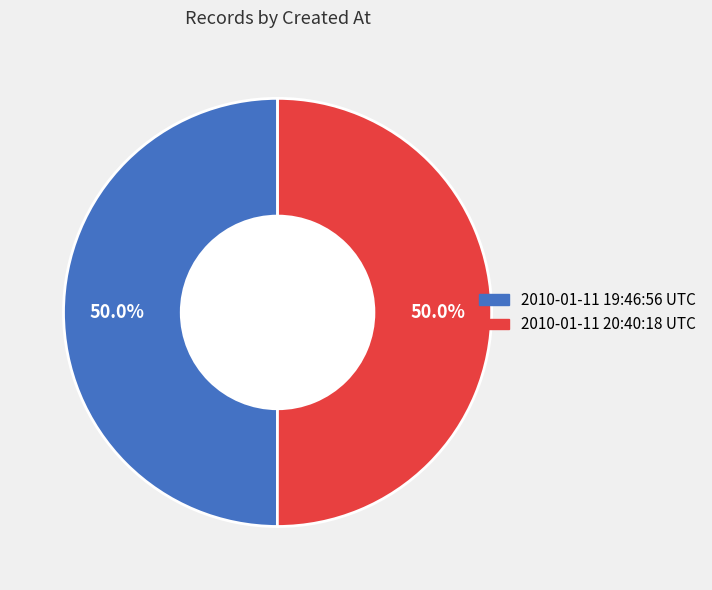

How many segments does this pie chart have?

2